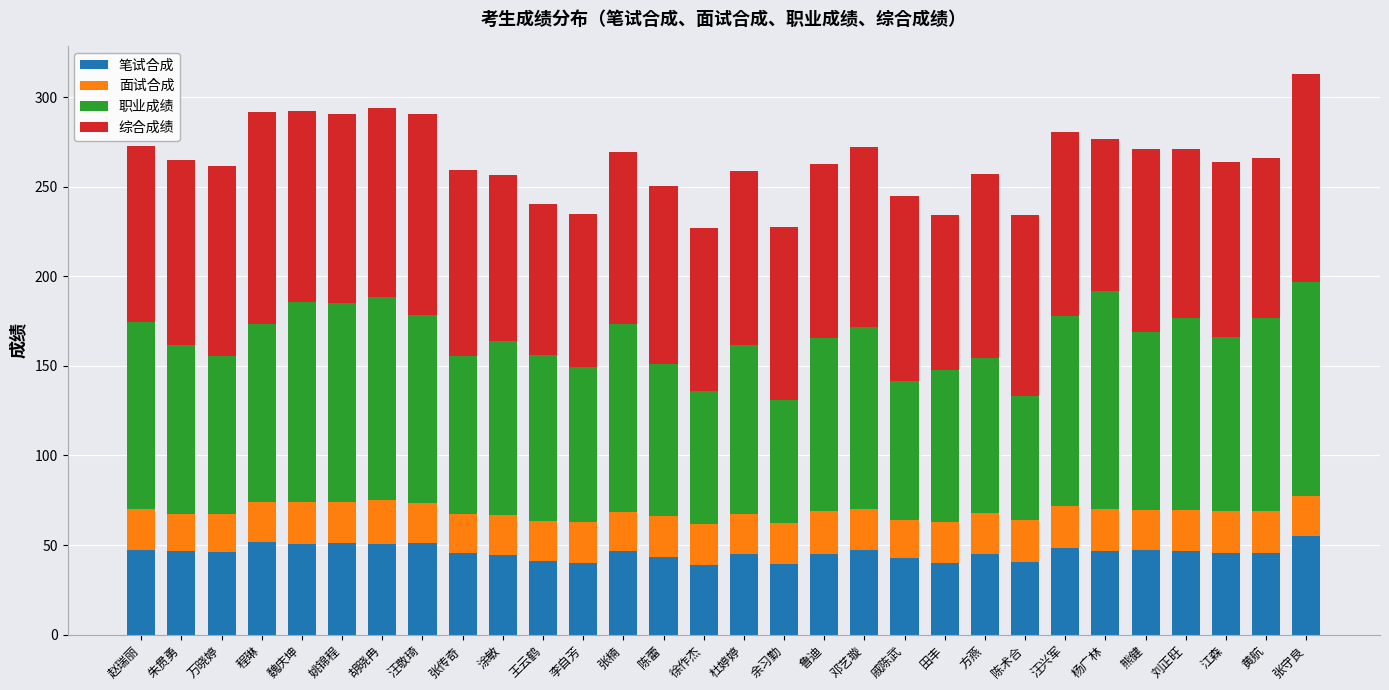

What is the sum of the 笔试合成 values at 刘正旺 and 赵瑞丽?

93.7